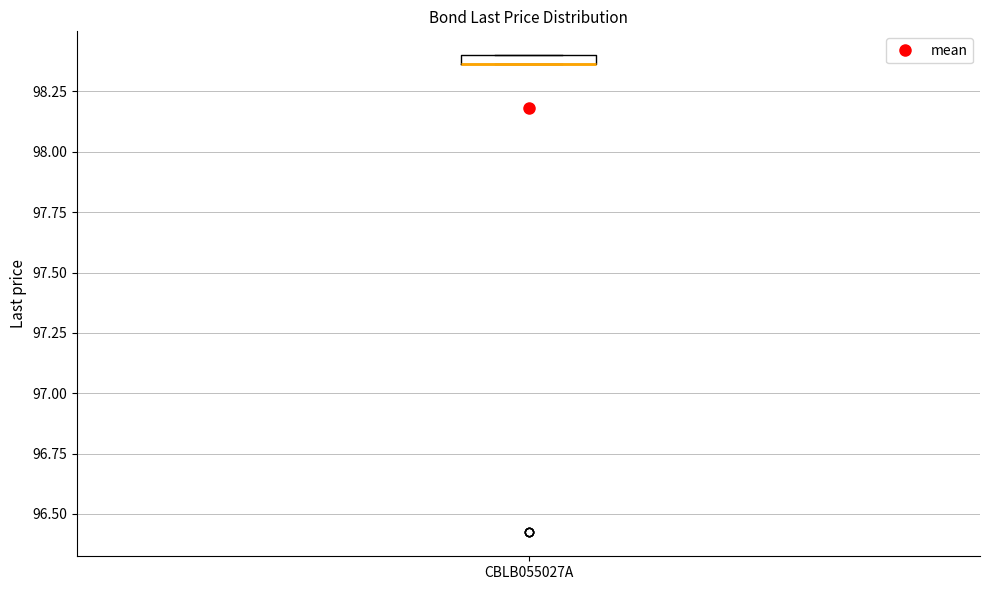

Where is the upper edge of the box for CBLB055027A on the y-axis? The values are not printed on the chart, so give them approximately, as read against the axis.

98.40